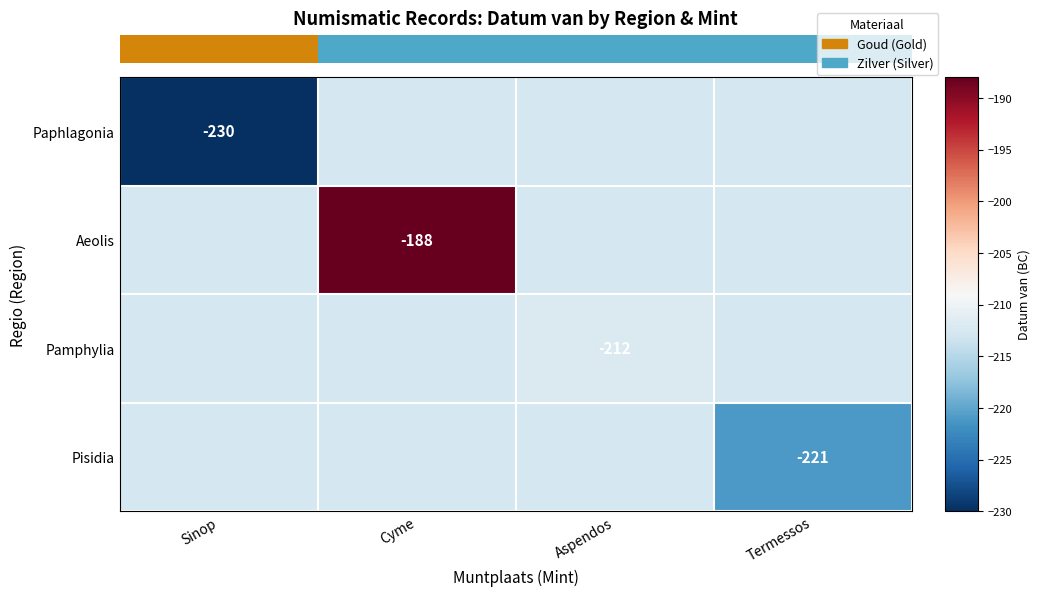

List the series in order of their peak value, lowest first.

Paphlagonia, Pisidia, Pamphylia, Aeolis